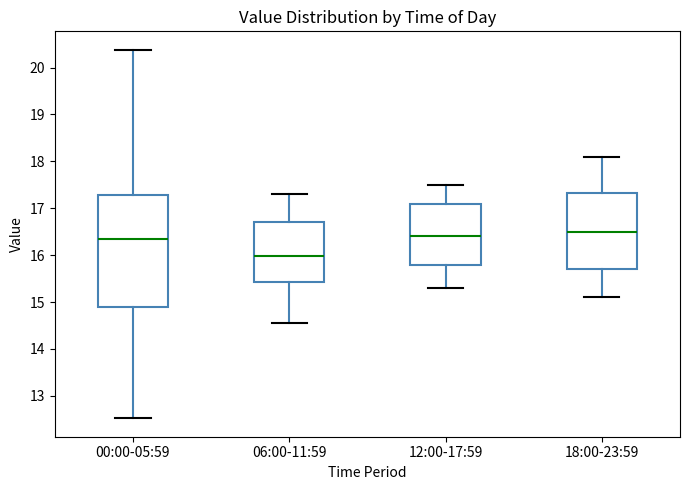

Where does the lower whisker of the box for 18:00-23:59 end on the y-axis? The values are not printed on the chart, so give them approximately, as read against the axis.

15.1